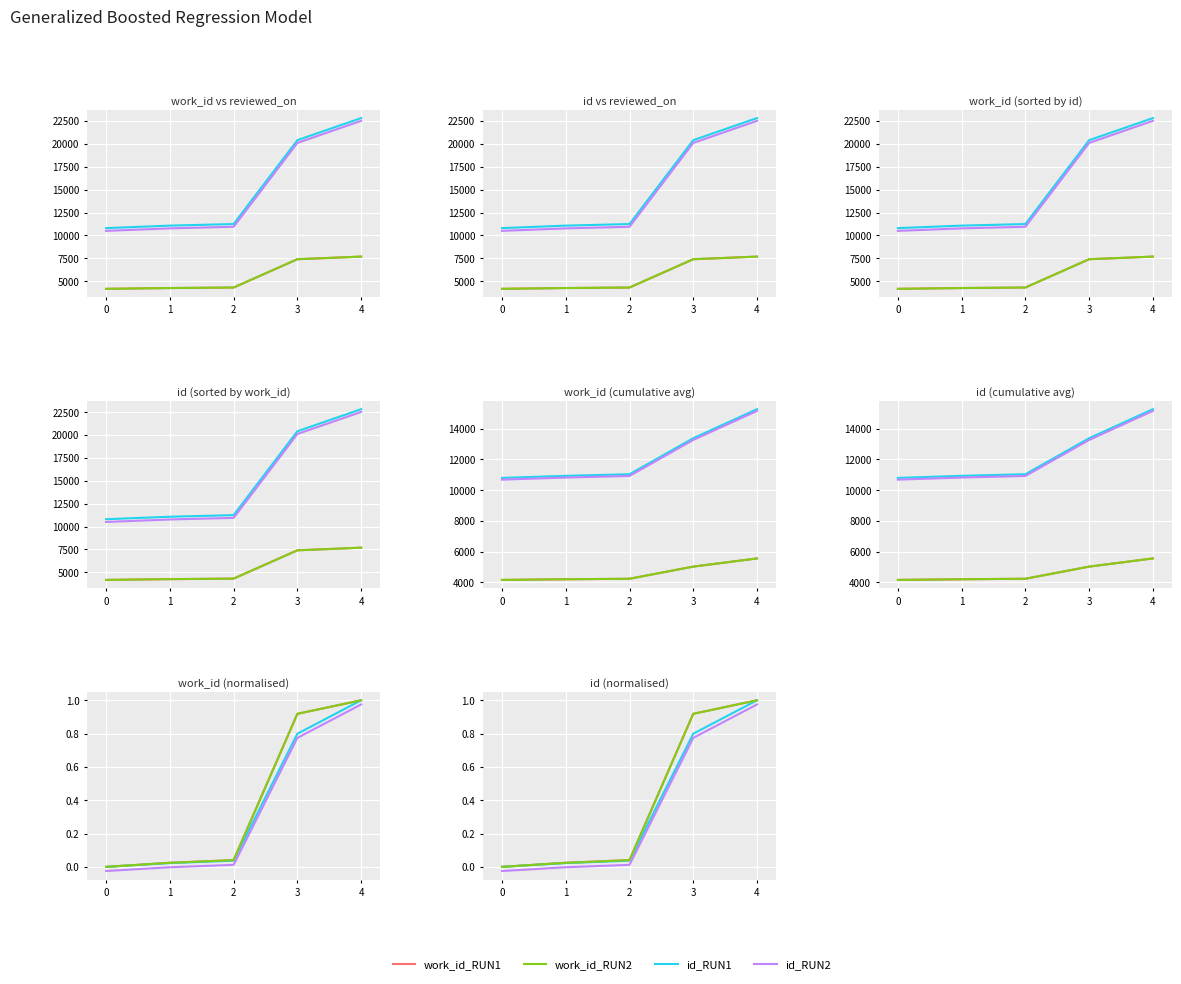

Is the value of id at 3 greater than the value of work_id at 0?

Yes